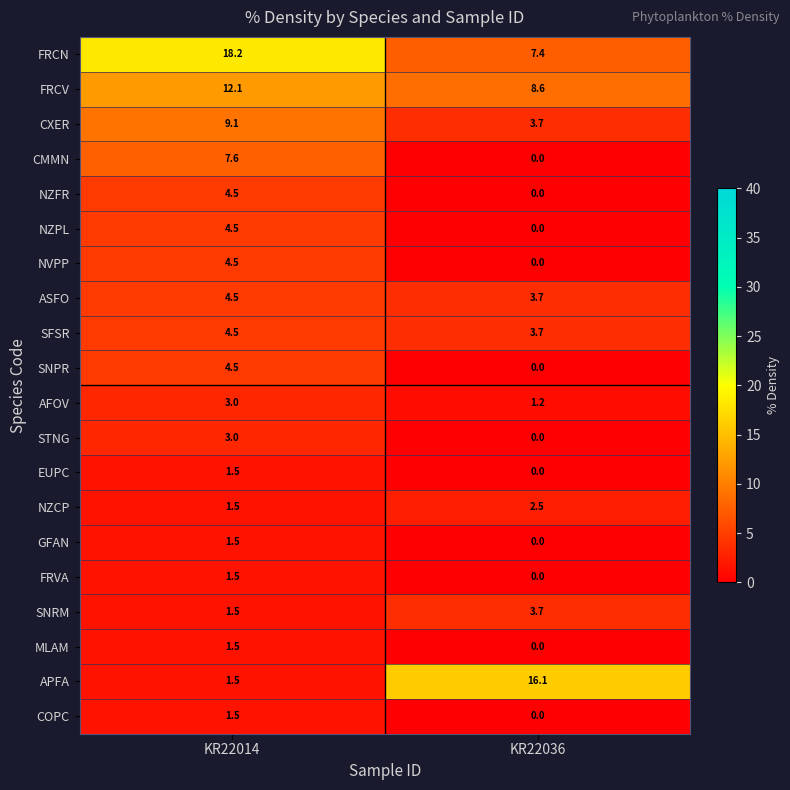

Which category has the lowest value in the FRCN series?

KR22036